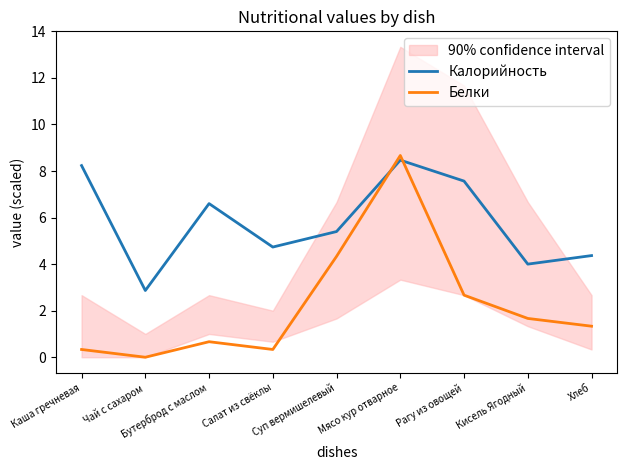

Count the number of categories in the chart.

9